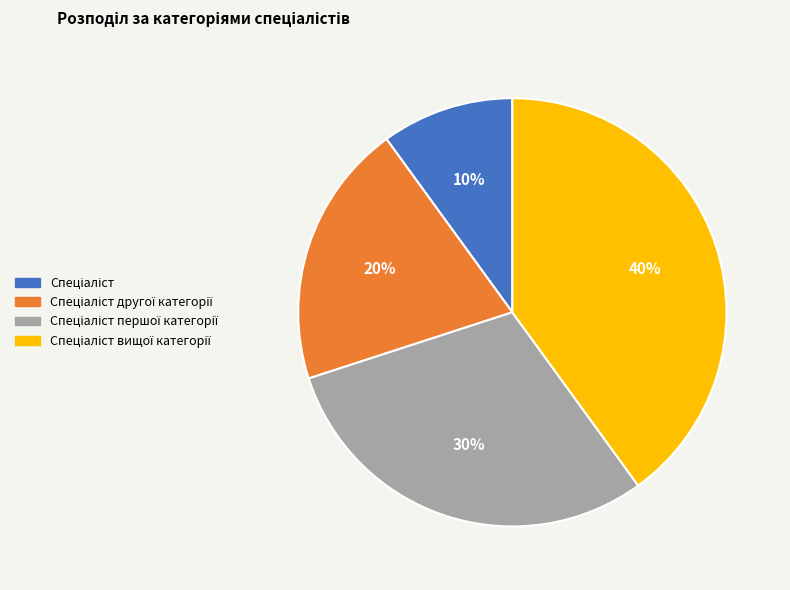

To the nearest percent, what is the difference between the largest and smallest slice percentages?

30%